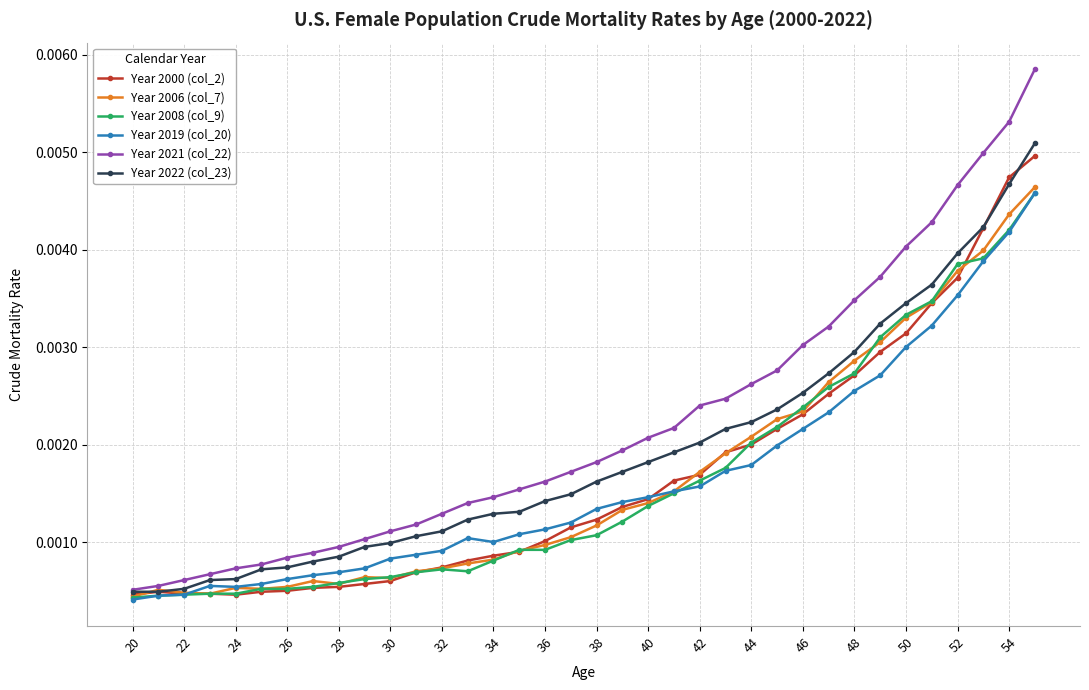

What are all the series names shown in the legend?

Year 2000 (col_2), Year 2006 (col_7), Year 2008 (col_9), Year 2019 (col_20), Year 2021 (col_22), Year 2022 (col_23)